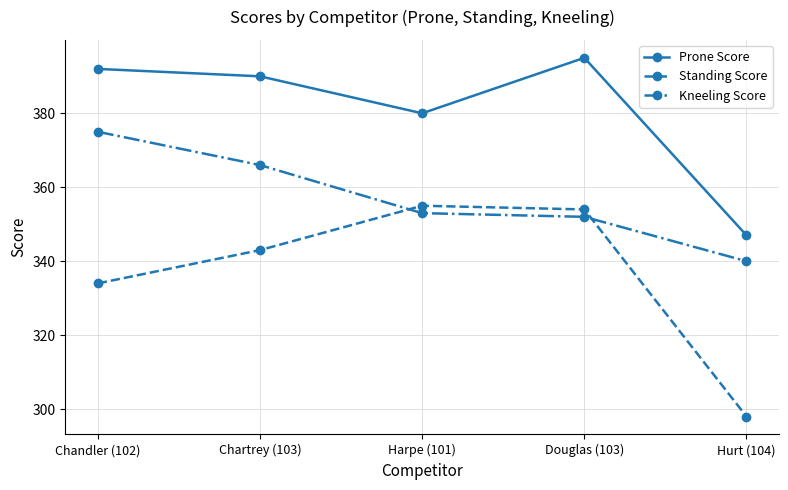

Is this an area chart (filled region under the line)?

No